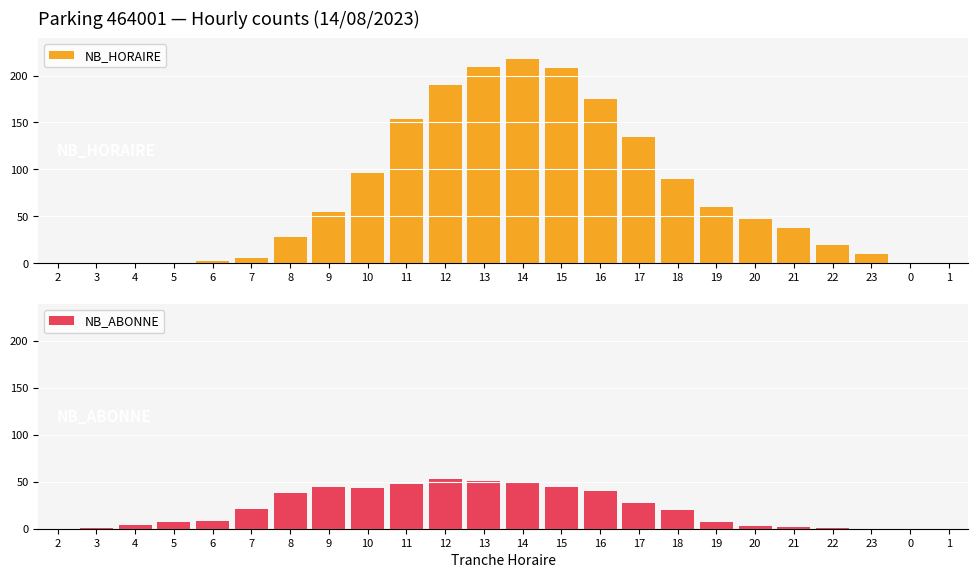

Between 13 and 23, which series saw the biggest shift?

NB_HORAIRE